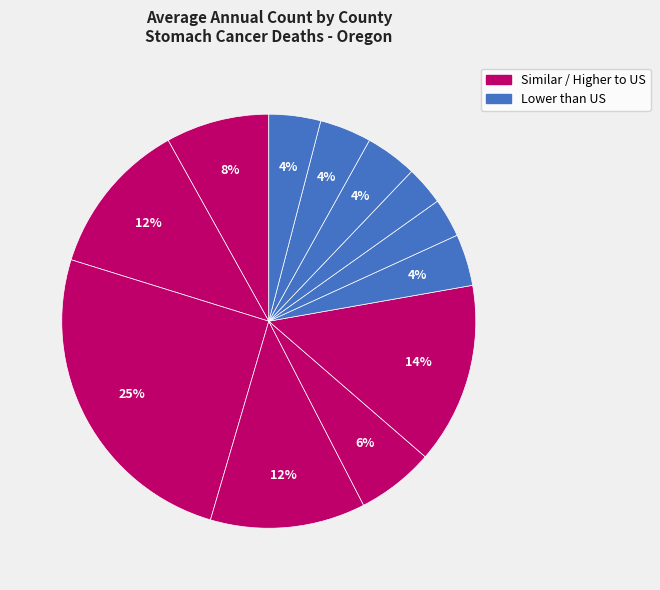

How many slices are in this pie chart?

12